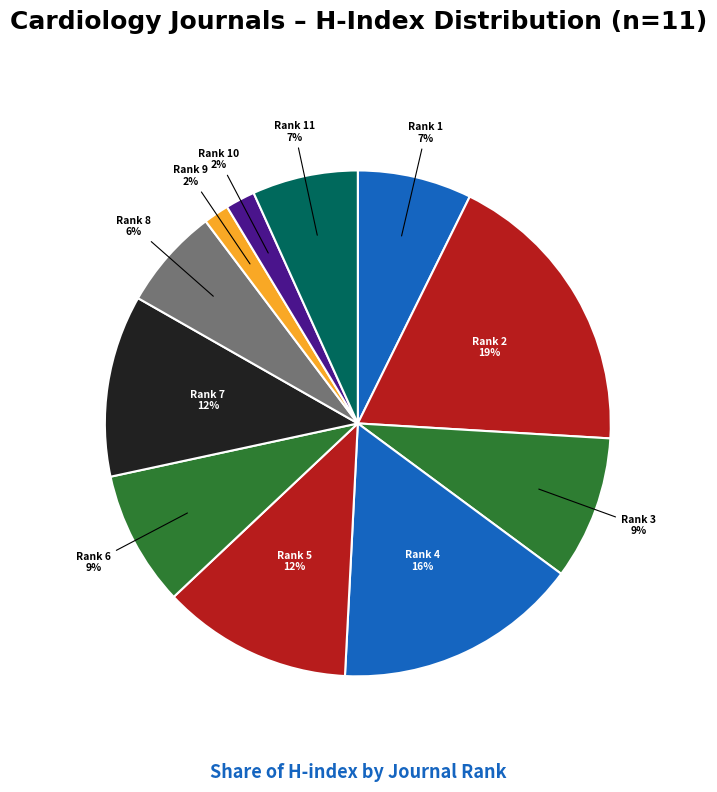

How many slices are in this pie chart?

11